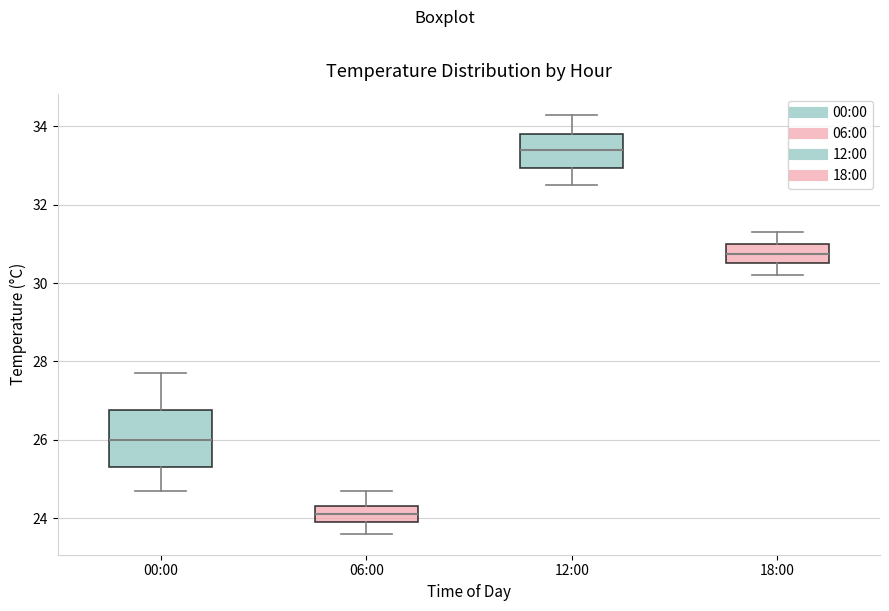

Which box is the tallest, from its lower edge to its upper edge?

00:00